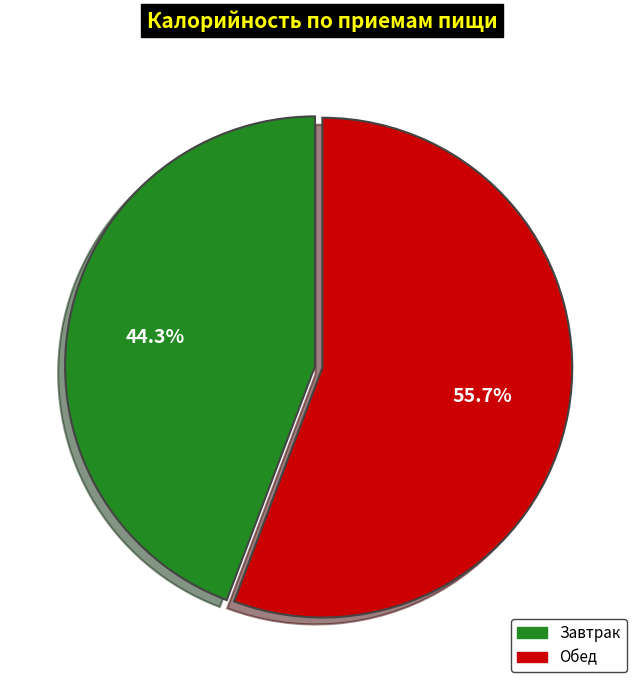

Which category has the smallest portion of the pie?

Завтрак